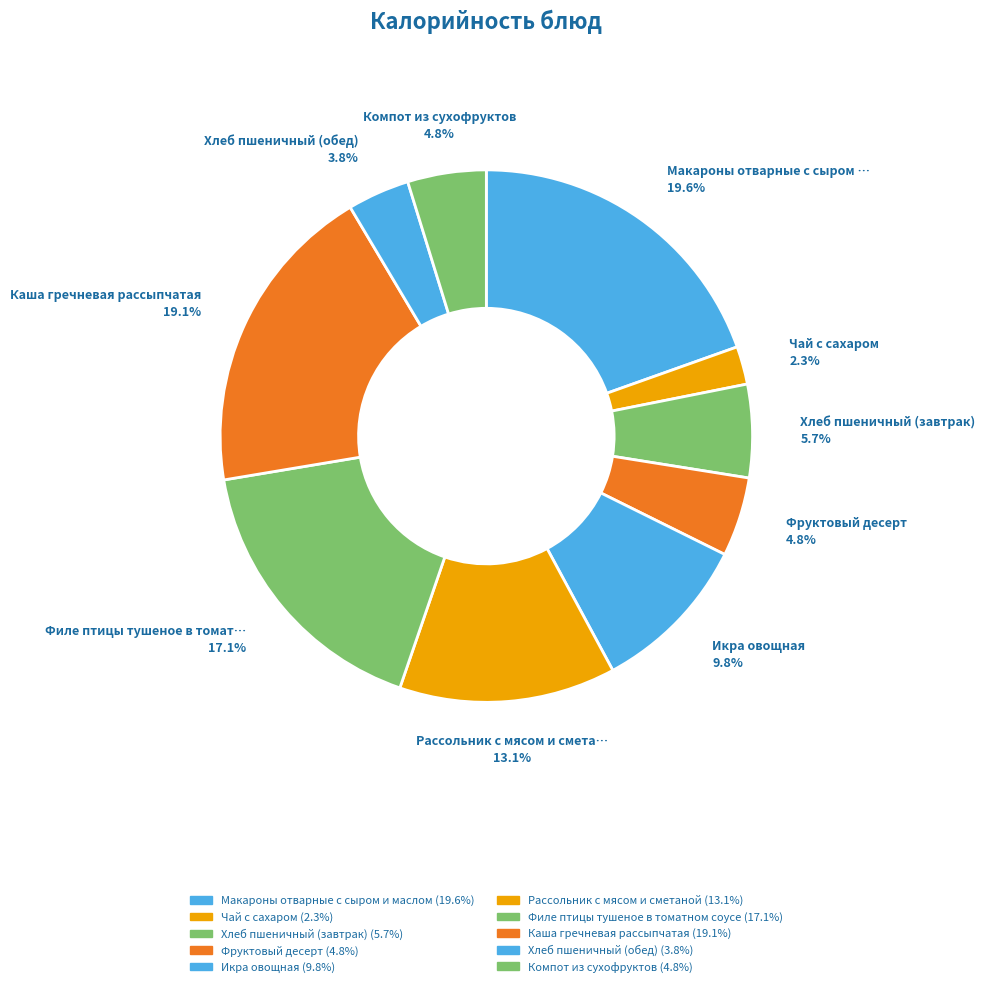

How many segments does this pie chart have?

10